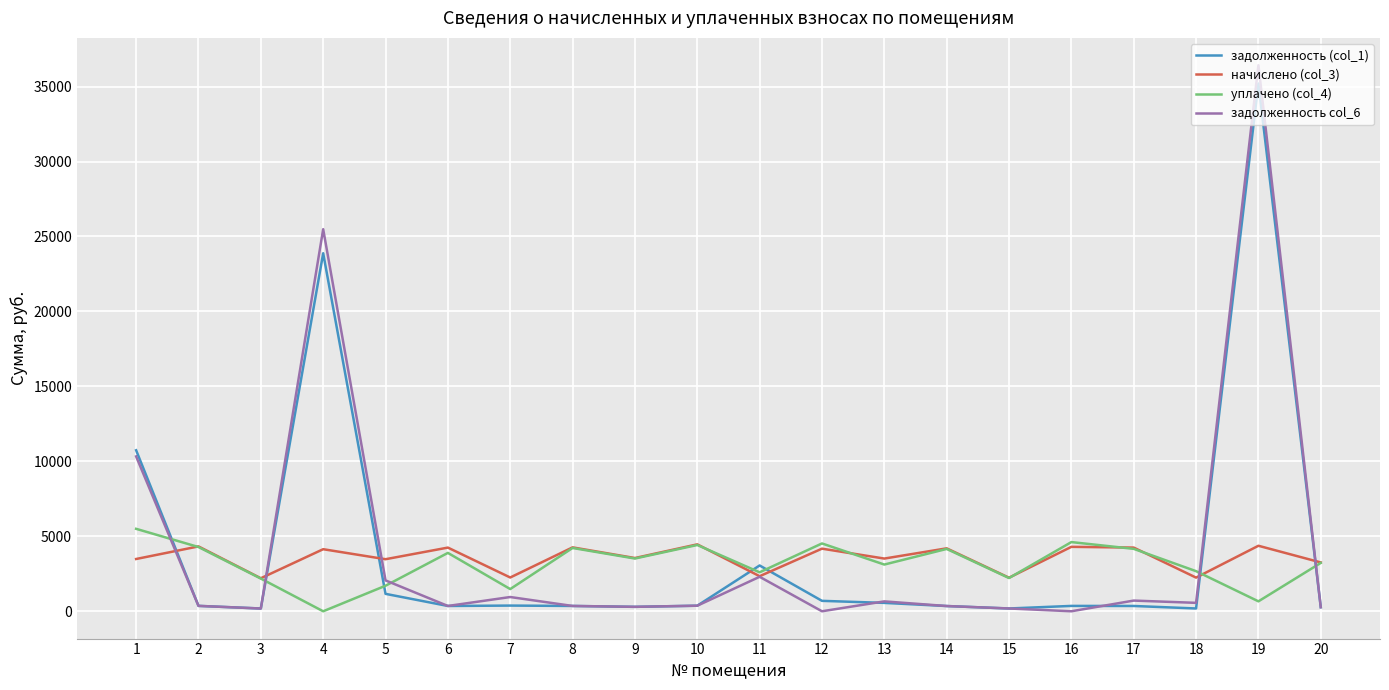

Which series has the largest range (max minus min)?

задолженность col_6